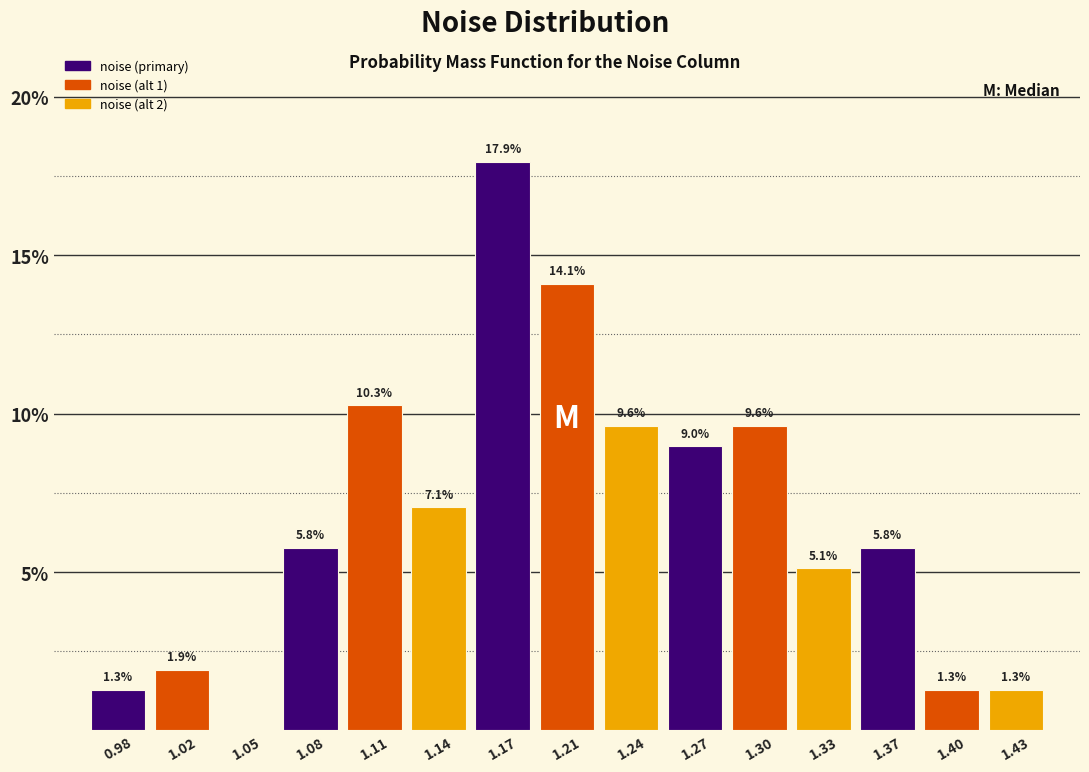

Over which range of the x-axis is the bar tallest?

1.160 to 1.190